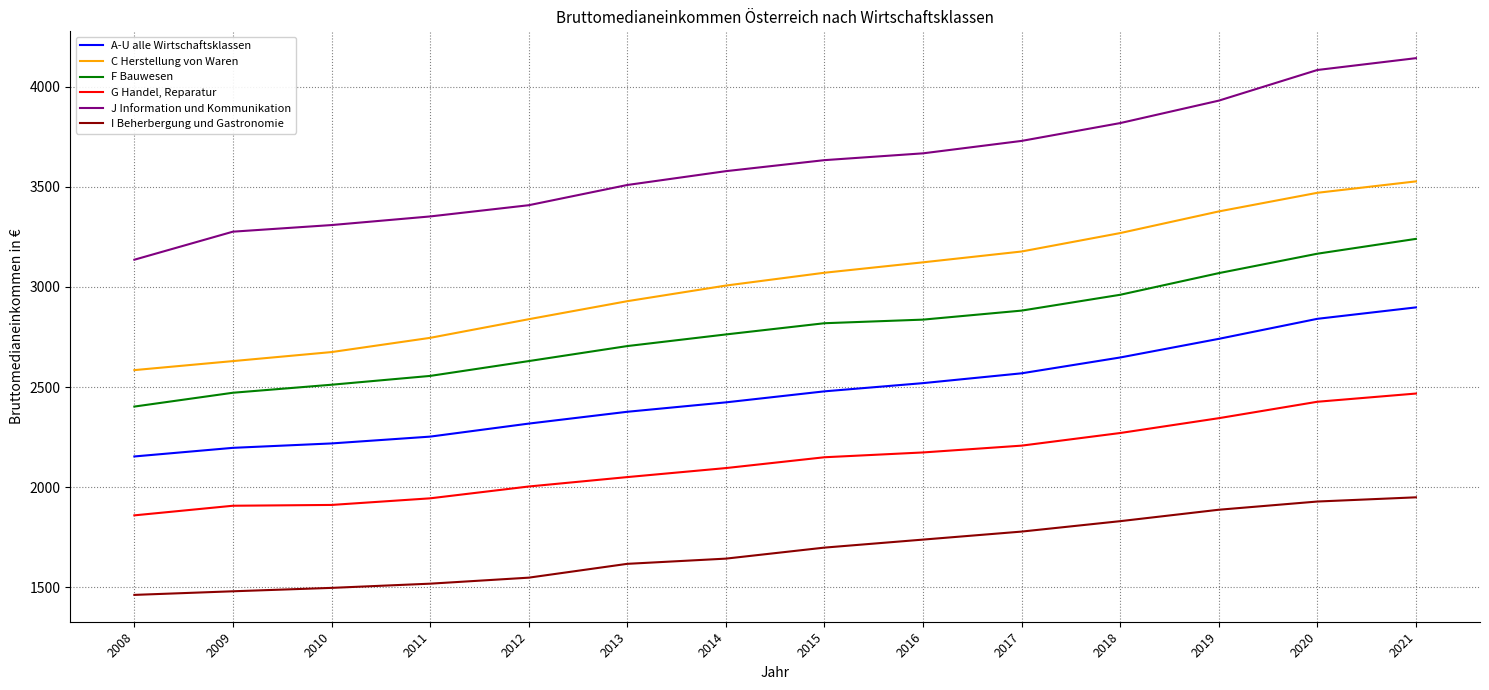

Between 2013 and 2019, which series saw the biggest shift?

C Herstellung von Waren